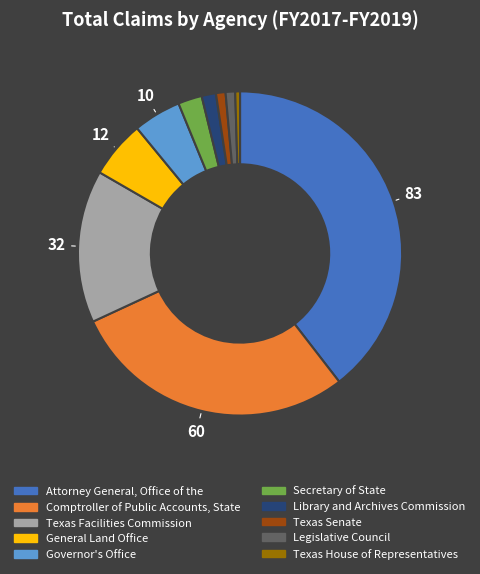

What is the ratio of the value at Governor's Office to the value at Texas Facilities Commission?

0.3